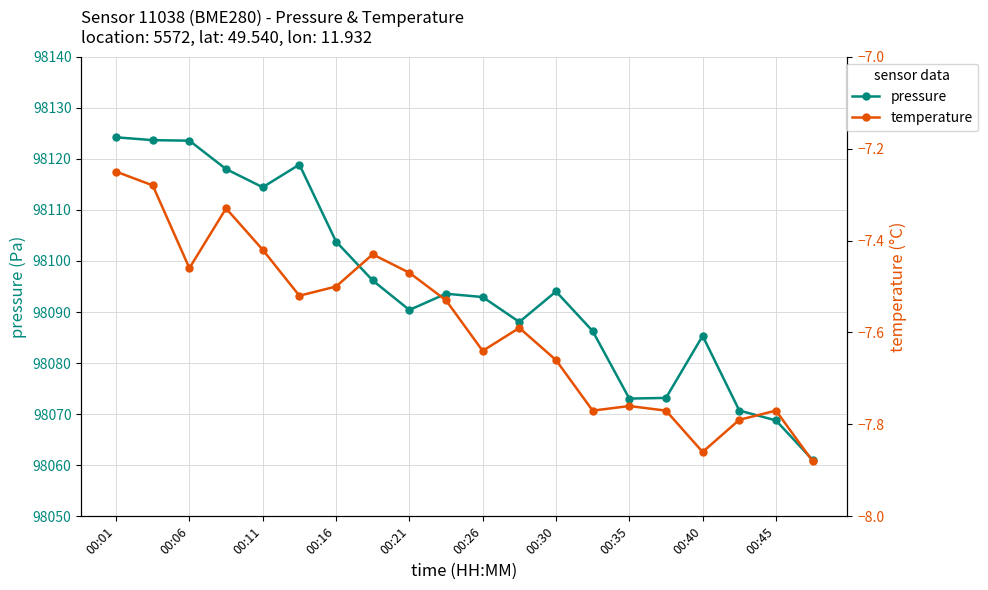

How many interior local valleys does the temperature series have?

5